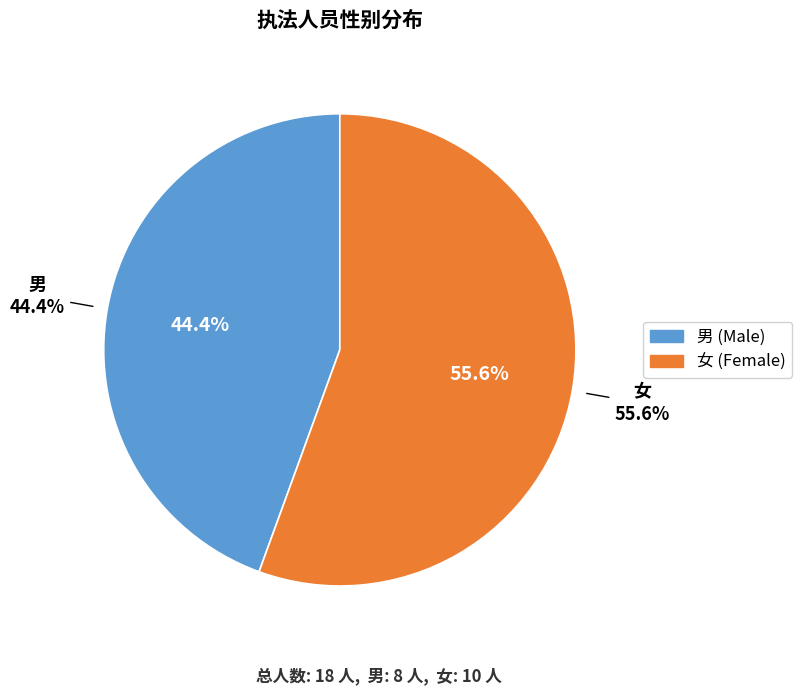

What is the smallest slice in the pie chart?

男